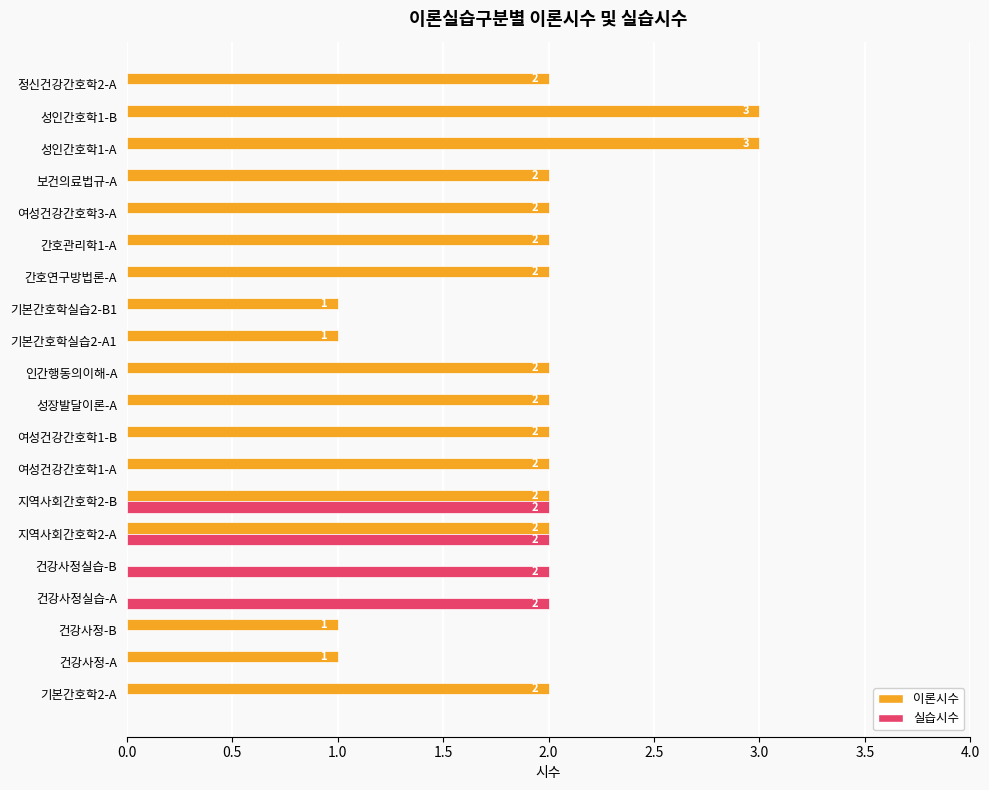

How many values in the 실습시수 series exceed 0?

4